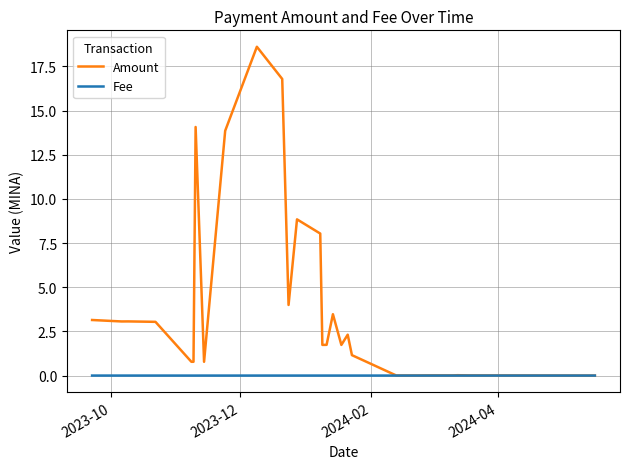

Which series has the widest spread of values?

Amount